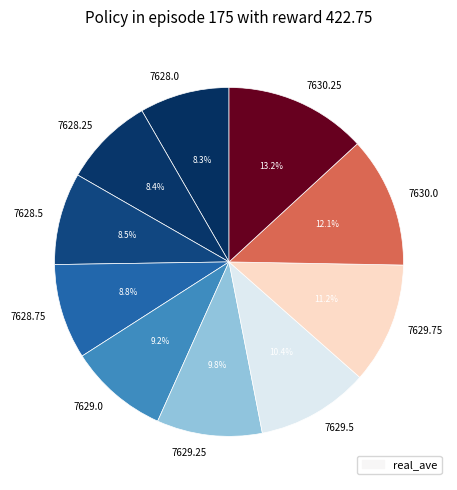

Combined, what portion of the pie is 7630.25 and 7629.75?

24.4%